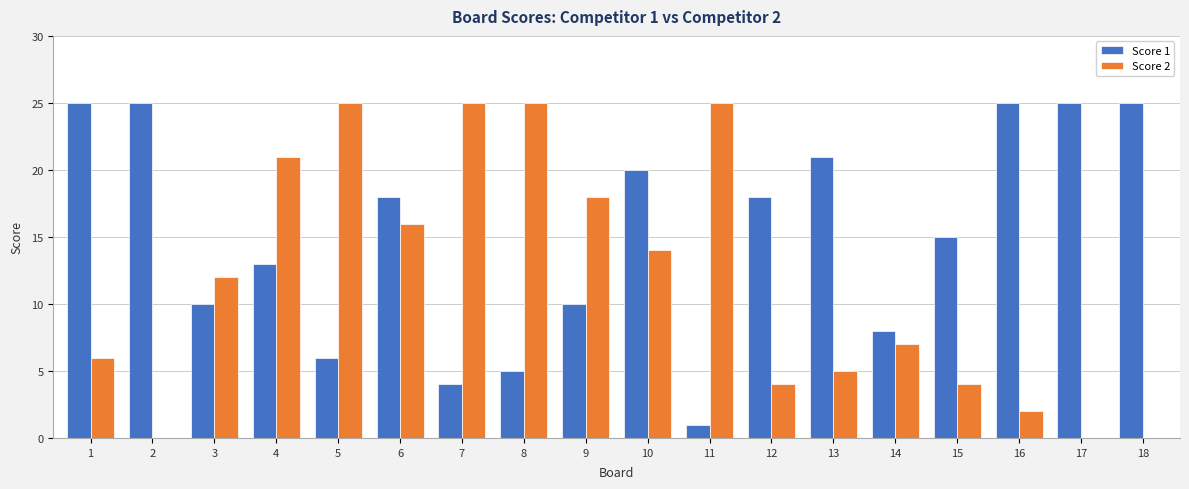

Does the chart contain stacked bars?

No